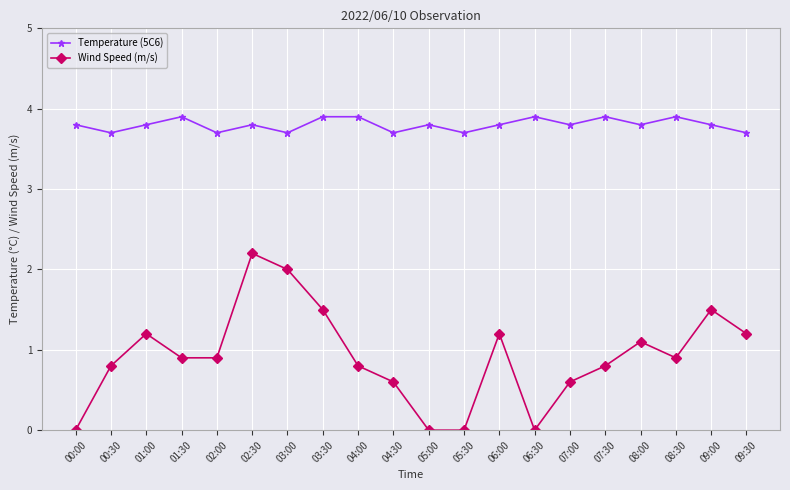

Where is the first local maximum for Temperature (5C6)?

01:30